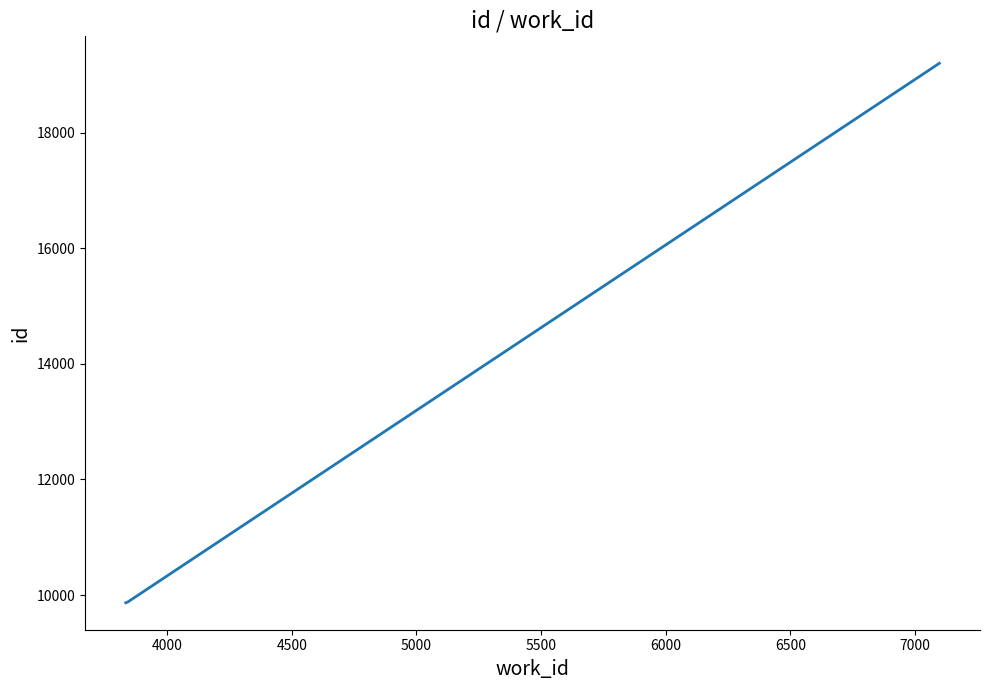

What is the difference between the maximum and minimum values?

9329